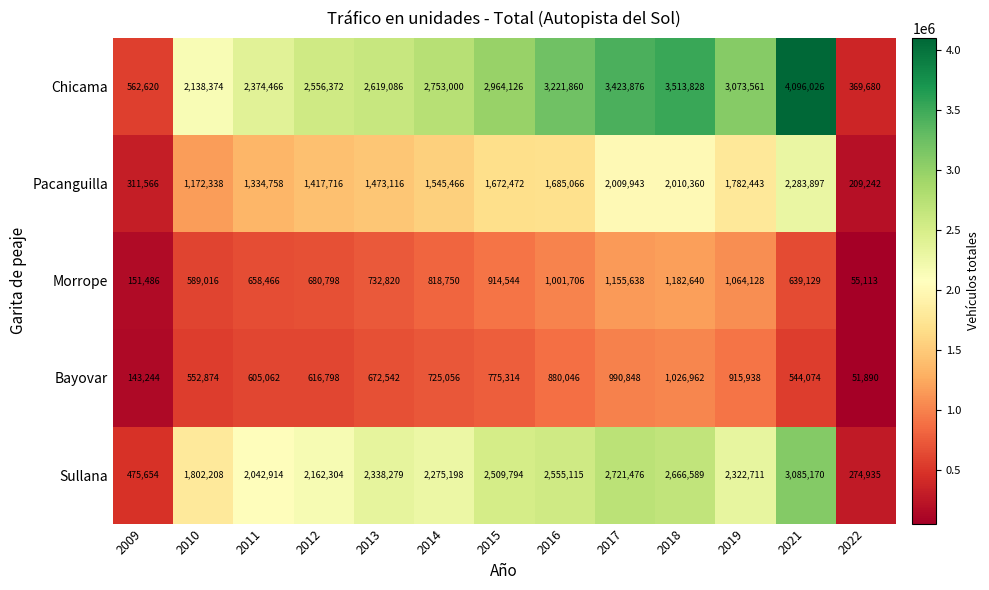

At which category is the sum across all series the highest?

2021